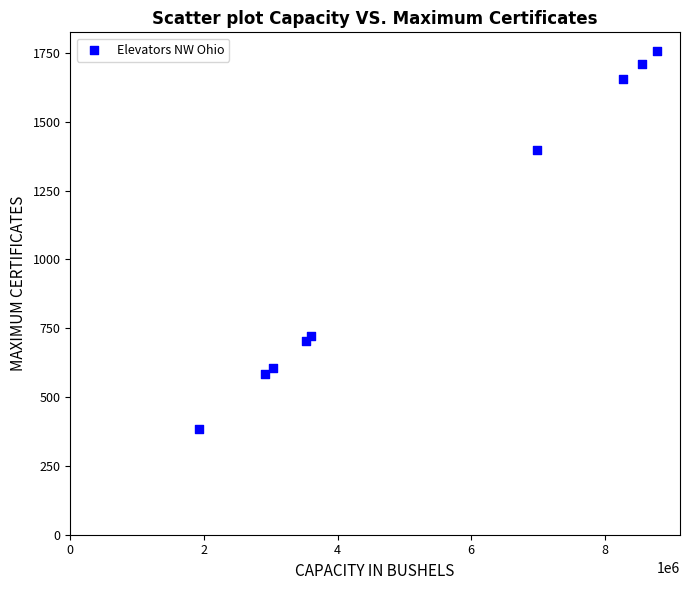

What Y value in the scatter plot is closest to 1070?

1397